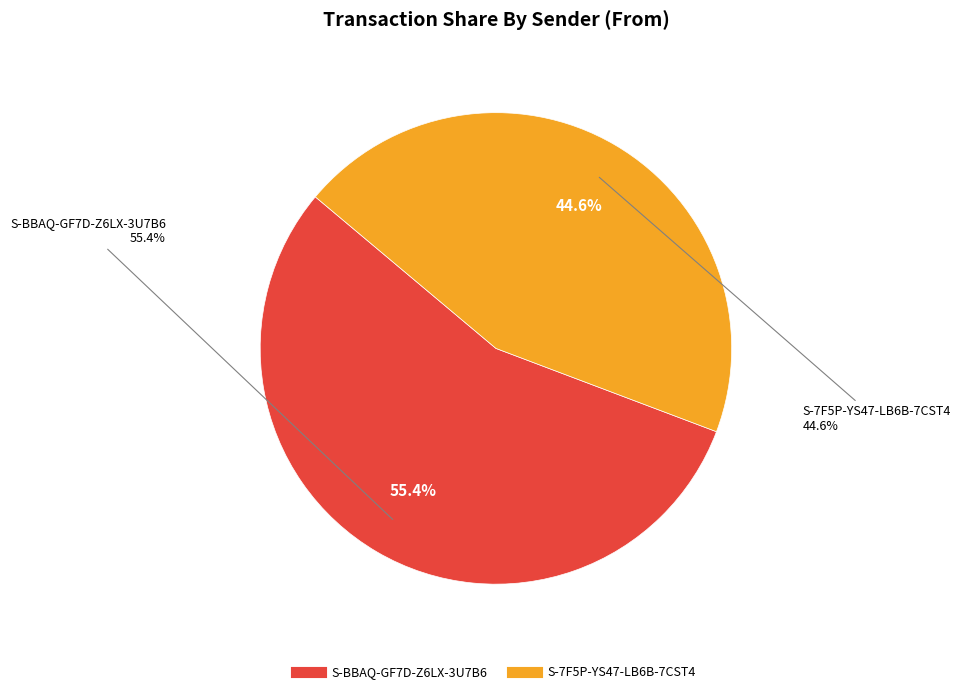

What portion of the pie excludes S-7F5P-YS47-LB6B-7CST4?

55.4%